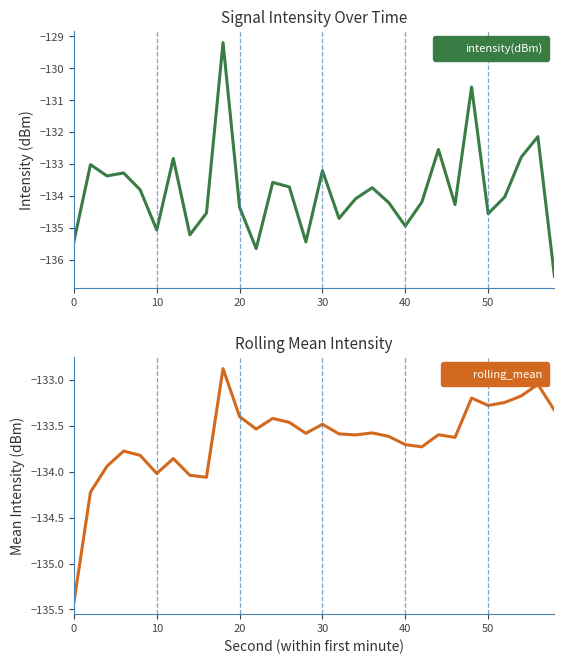

Does the chart have visible grid lines?

No